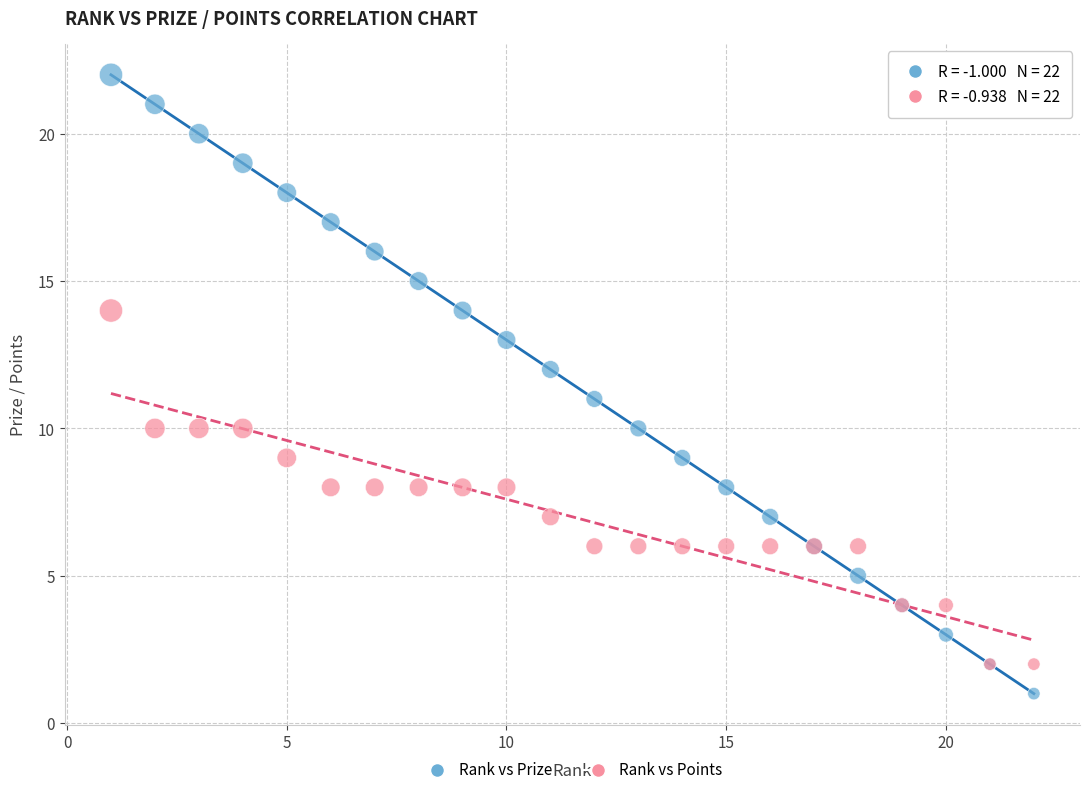

Which series reaches the minimum Y coordinate?

Rank vs Prize